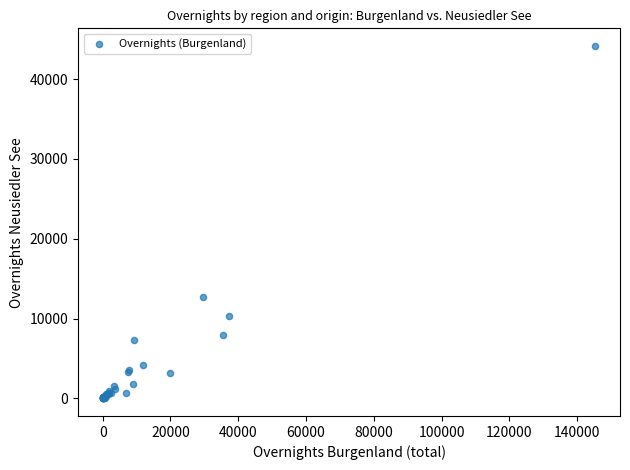

What Y value in the scatter plot is closest to 22074?

12699